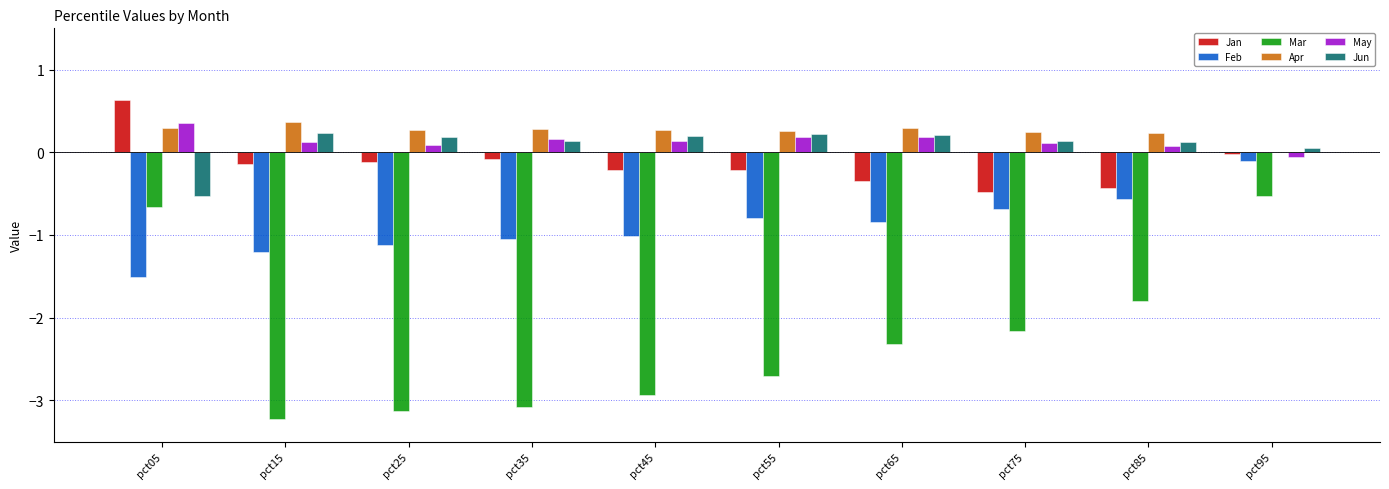

Is the value of Jun at pct25 greater than the value of Feb at pct55?

Yes